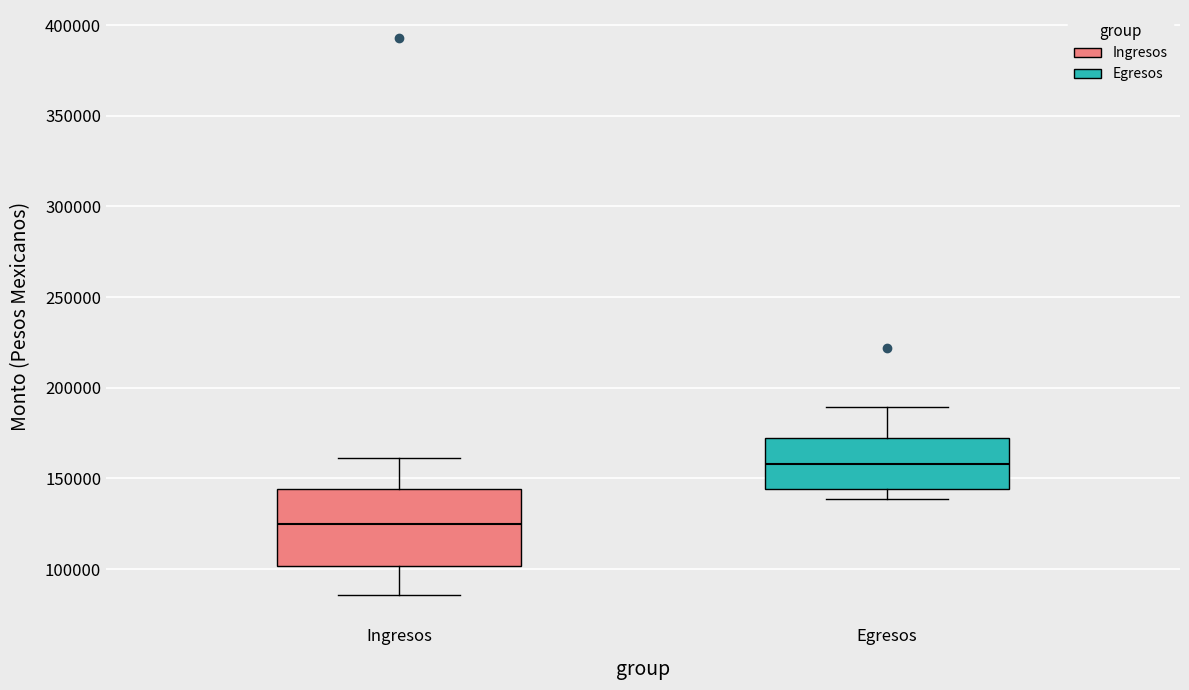

Reading left to right, transcribe this box plot: for each box, give where its median line is, the range the box spans, and where its two whiskers end, as read against the y-axis. The values are not printed on the chart, so give them approximately, as read against the axis.

Ingresos: median 125000, box 100000 to 145000, whiskers 85000 to 160000
Egresos: median 160000, box 145000 to 170000, whiskers 140000 to 190000